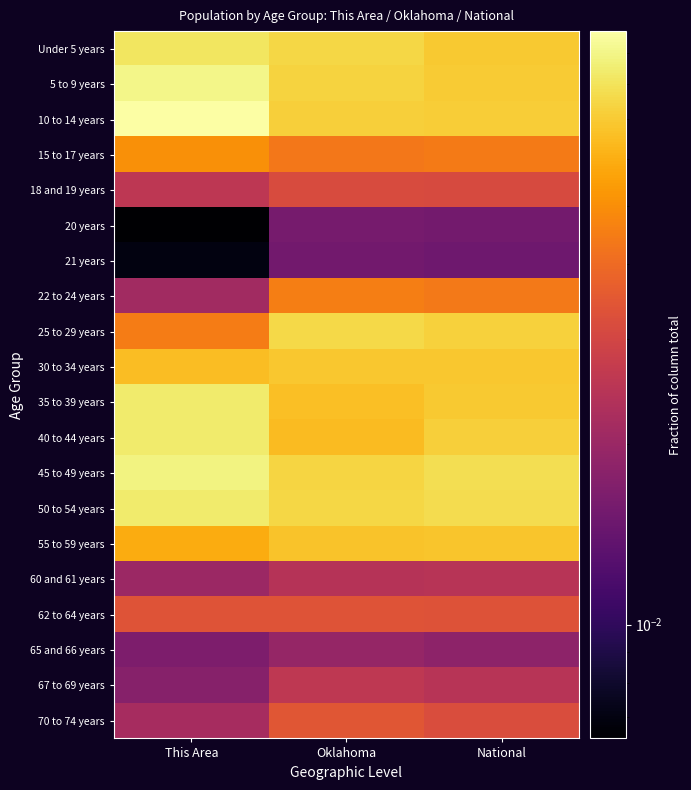

At which category is the sum across all series the highest?

This Area